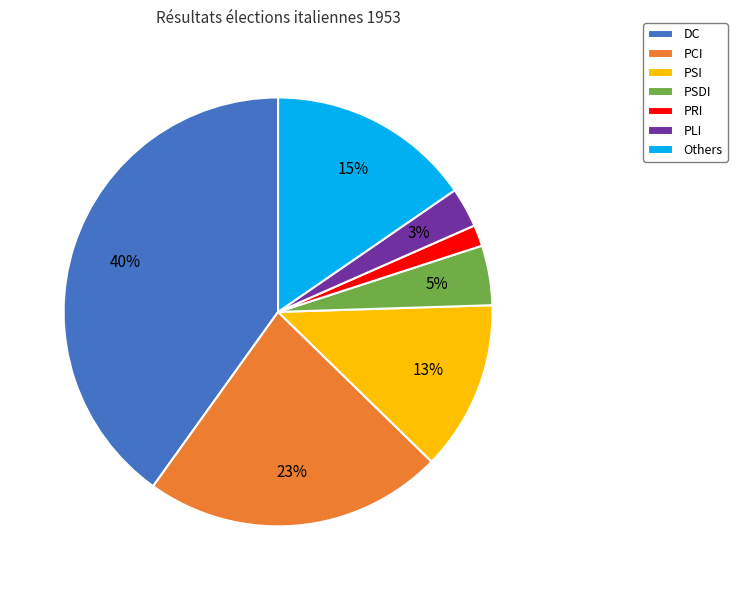

Between PLI and PRI, which is larger?

PLI